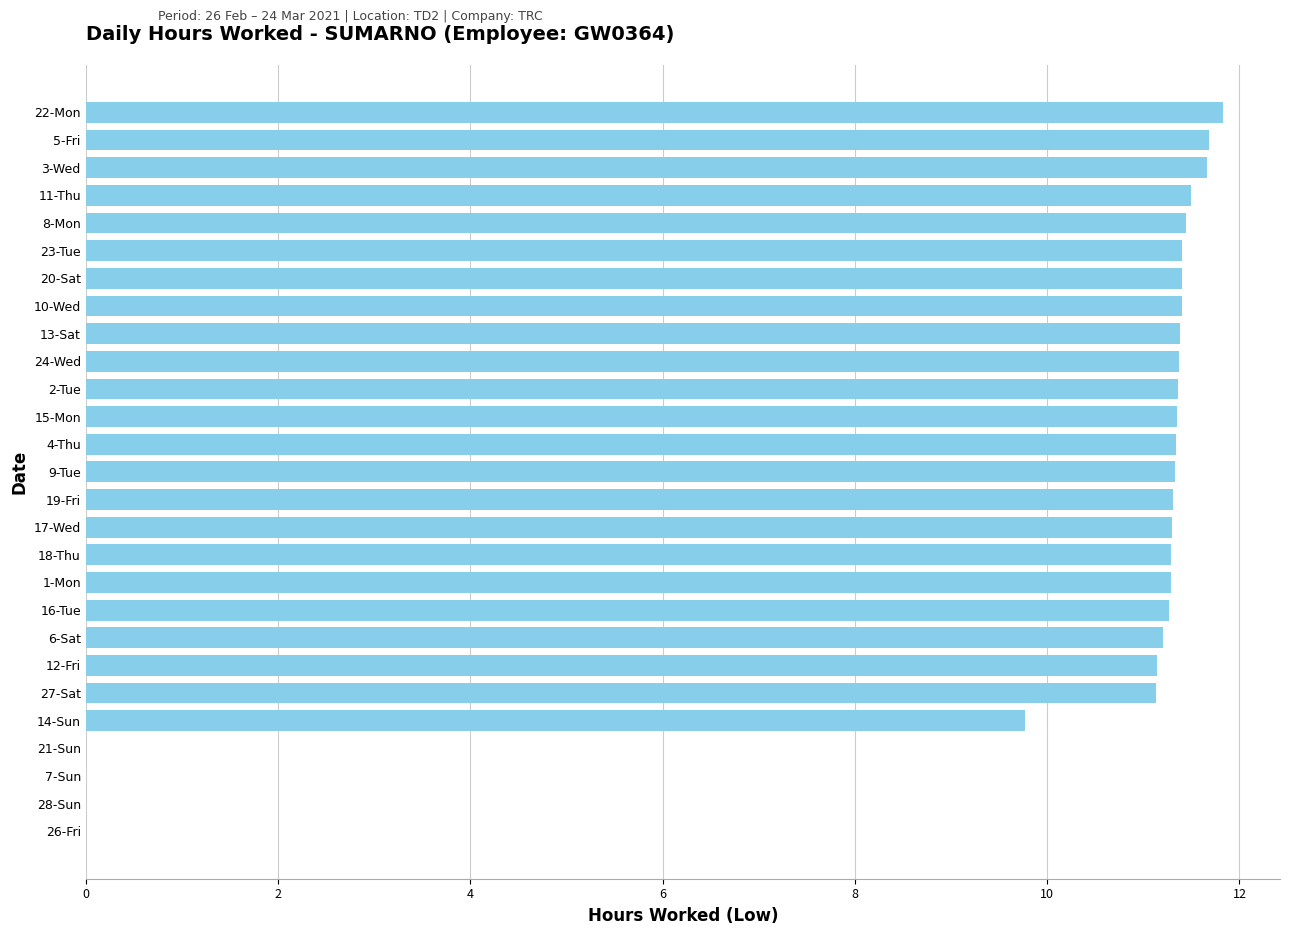

How many data points does each series have?

27